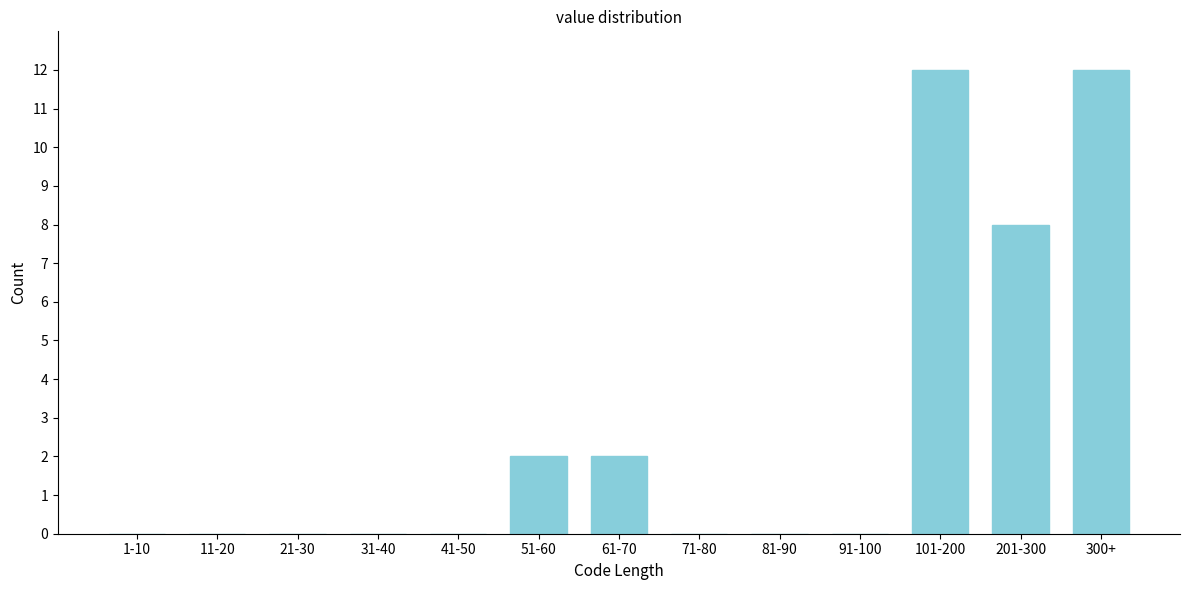

Reading left to right, extract all data points from this chart.

1-10=0	11-20=0	21-30=0	31-40=0	41-50=0	51-60=2	61-70=2	71-80=0	81-90=0	91-100=0	101-200=12	201-300=8	300+=12